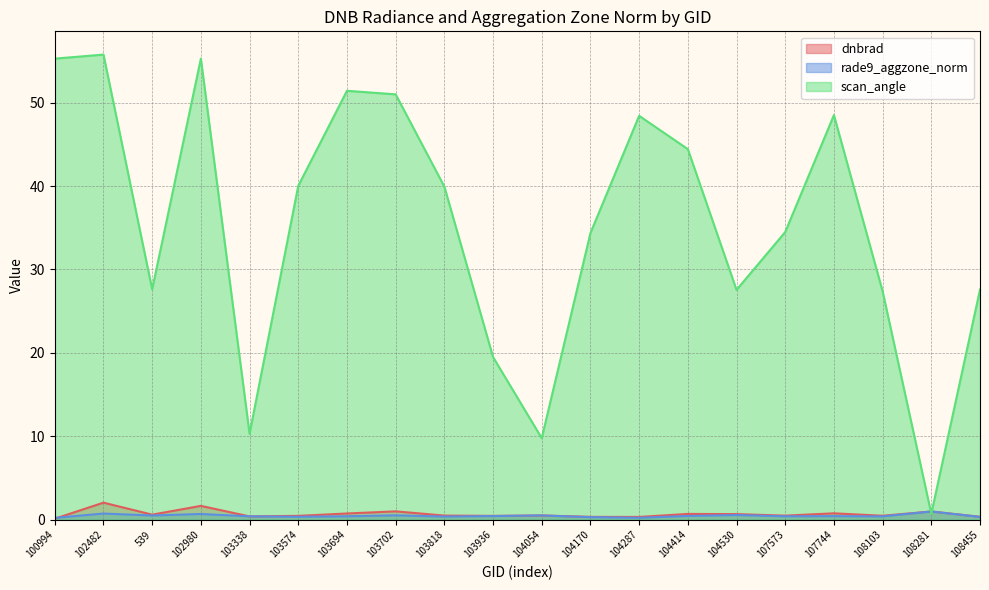

Which series has the largest range (max minus min)?

scan_angle